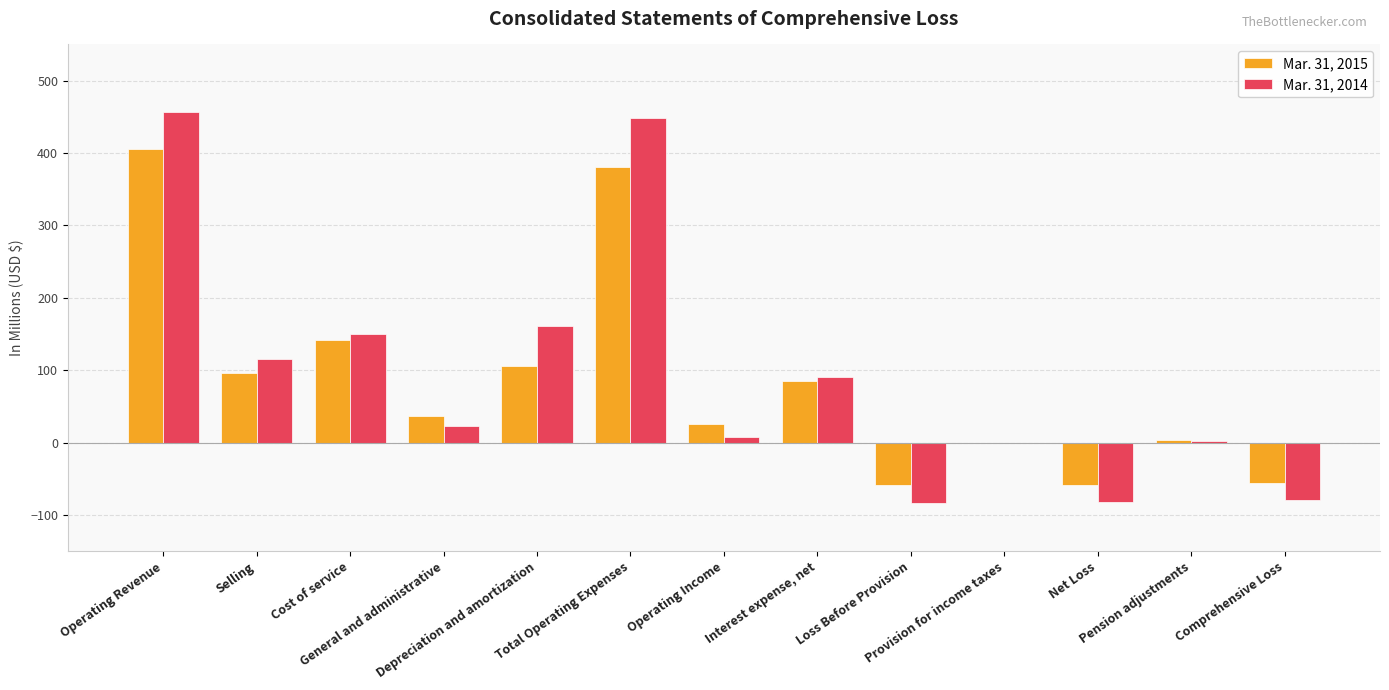

Count the number of categories in the chart.

13